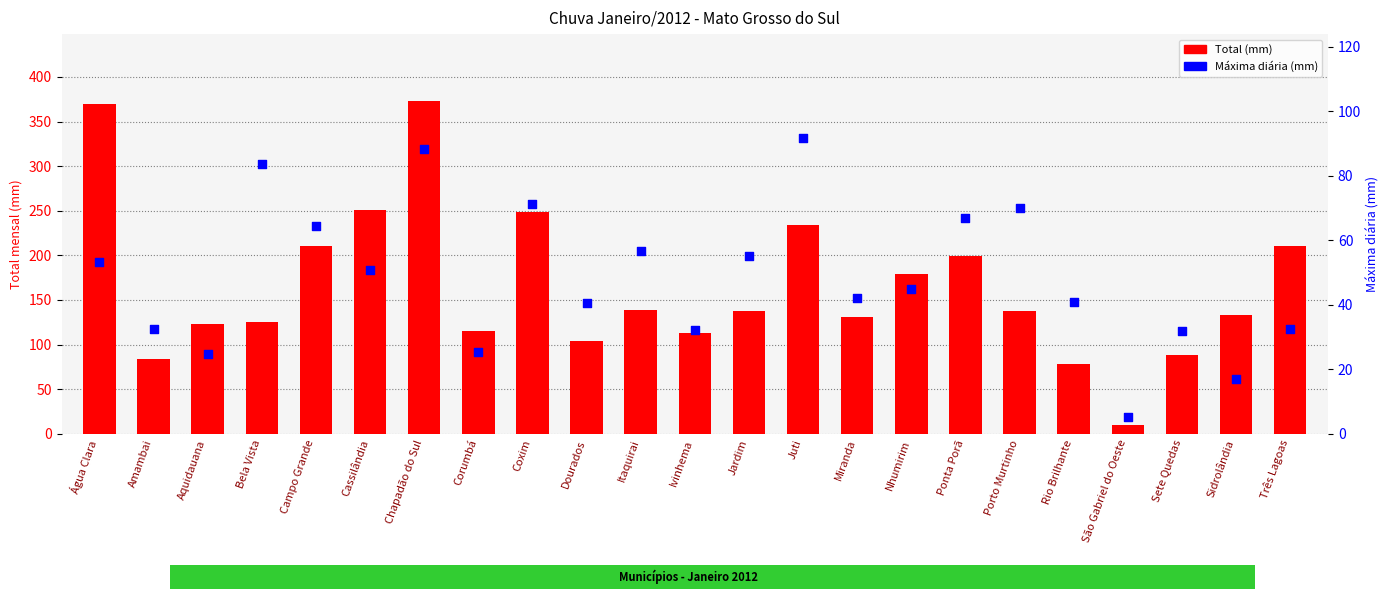

Which series contains the highest Y value?

Total (mm)